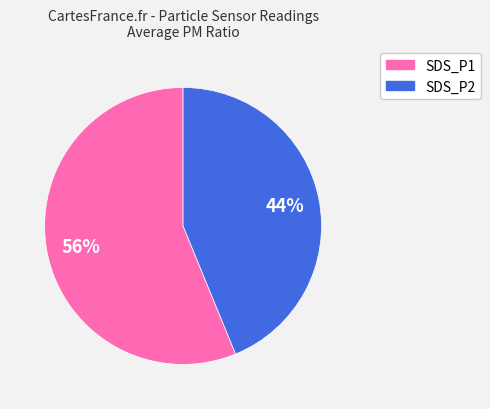

Is the sum of SDS_P2 and SDS_P1 greater than half?

Yes